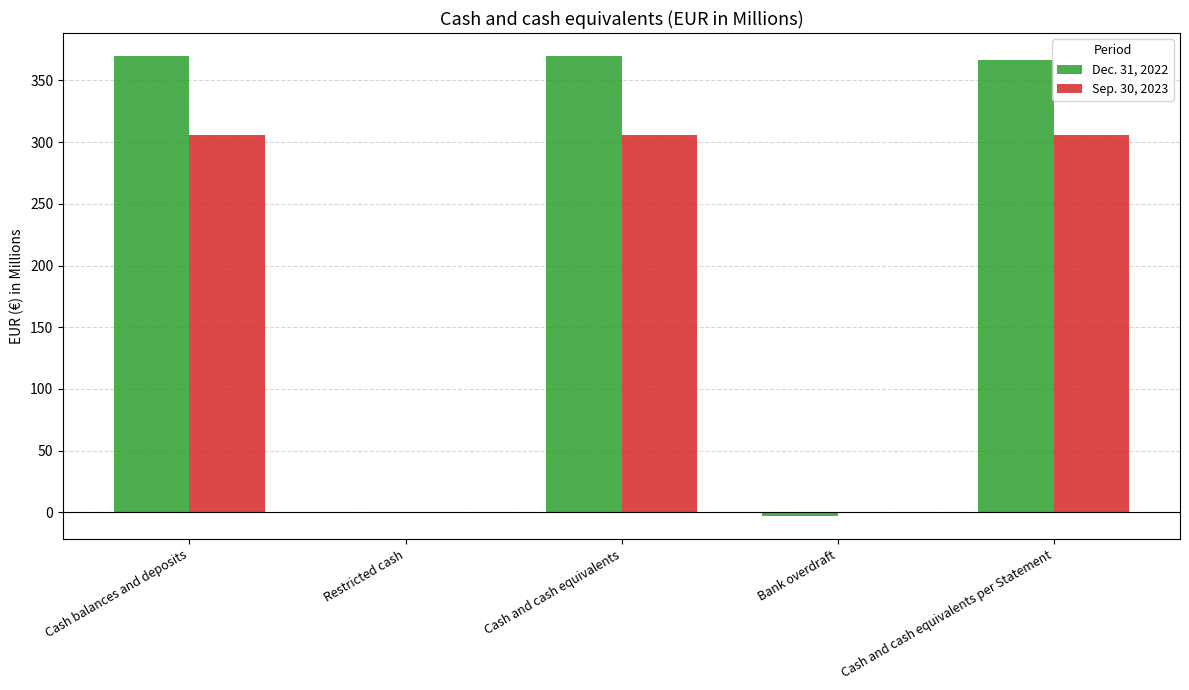

Which has a higher value, Cash and cash equivalents per Statement or Cash and cash equivalents?

Cash and cash equivalents